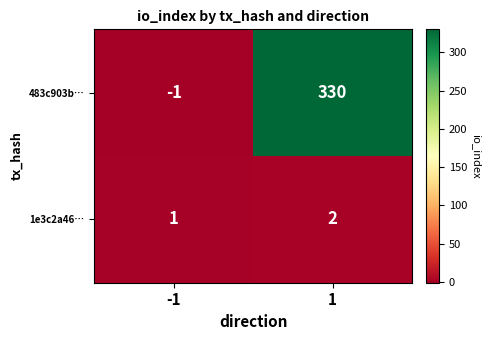

What is the greatest value displayed?

330